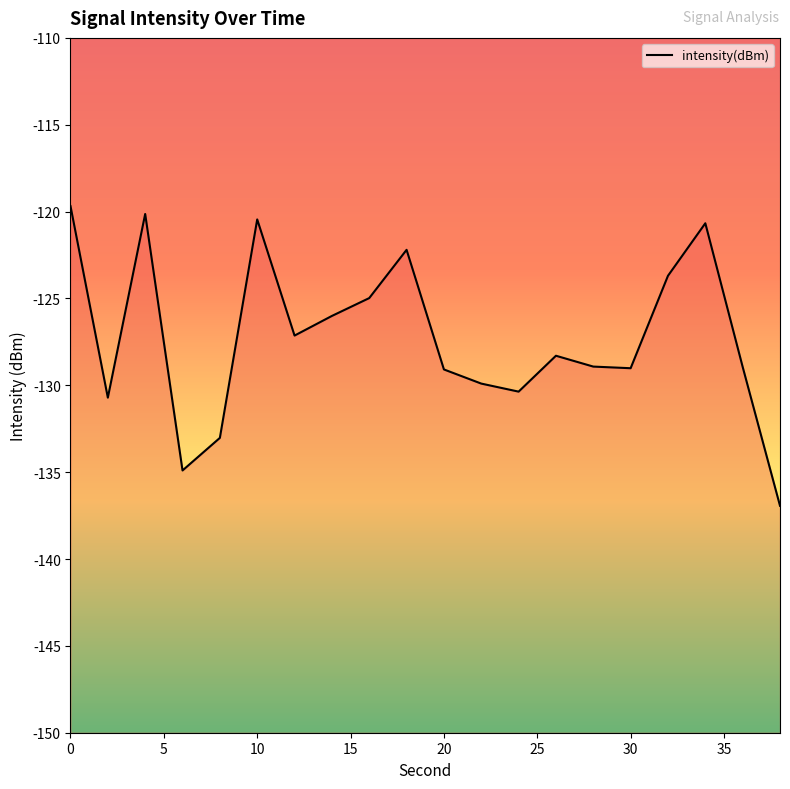

How many values are below -128?

11